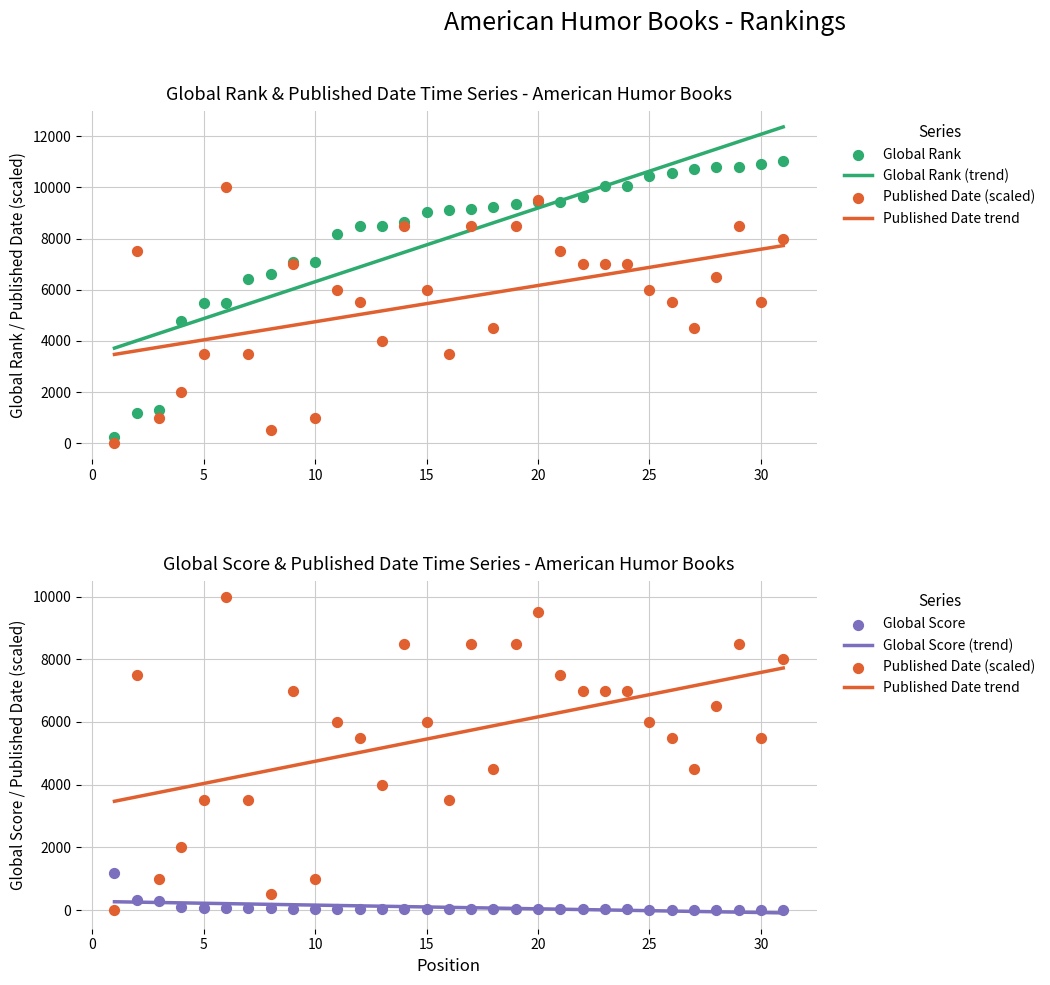

Which series has the largest total across all categories?

Global Rank